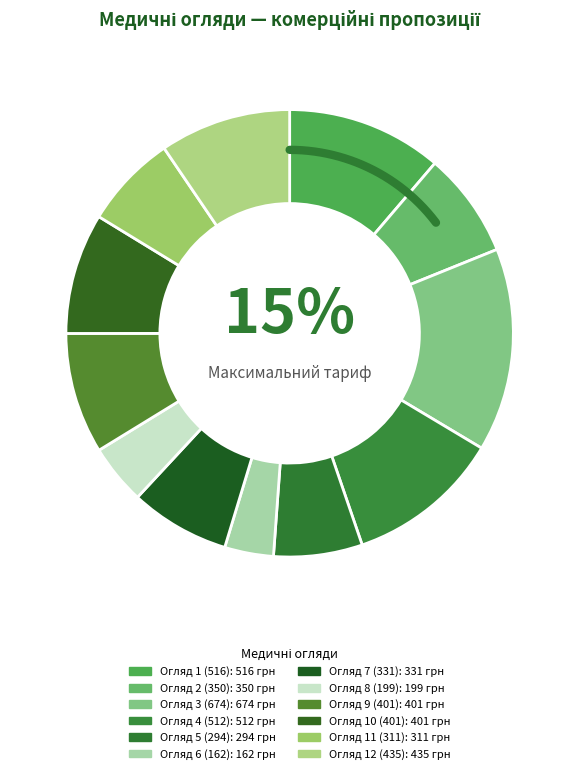

What is the smallest slice in the pie chart?

Огляд 6 (162)